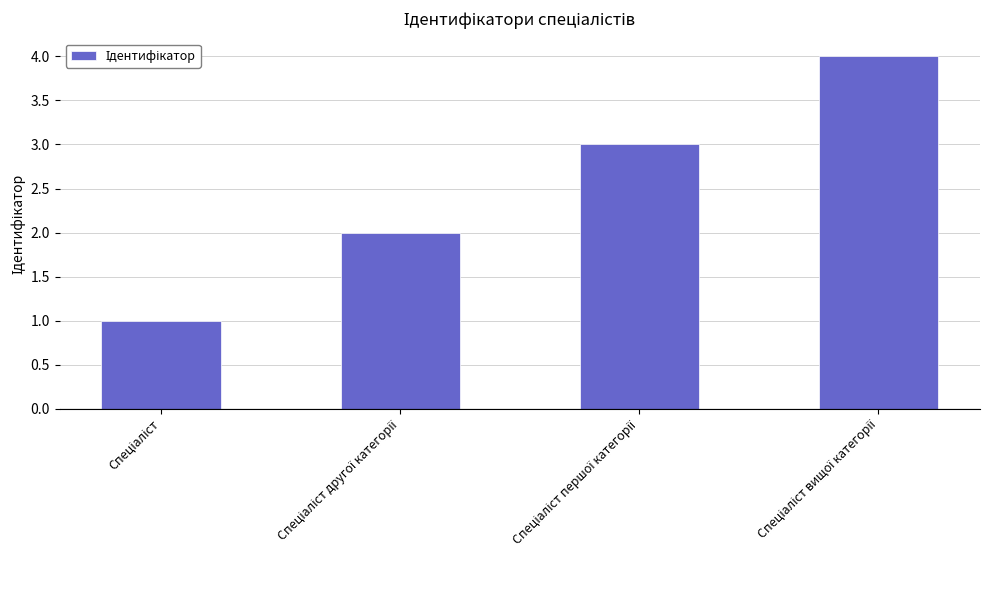

What is the difference between the maximum and minimum values?

3